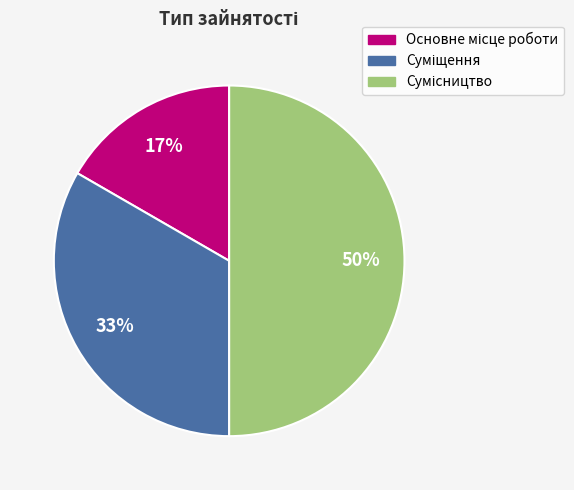

To the nearest percent, what is the difference between the largest and smallest slice percentages?

33%